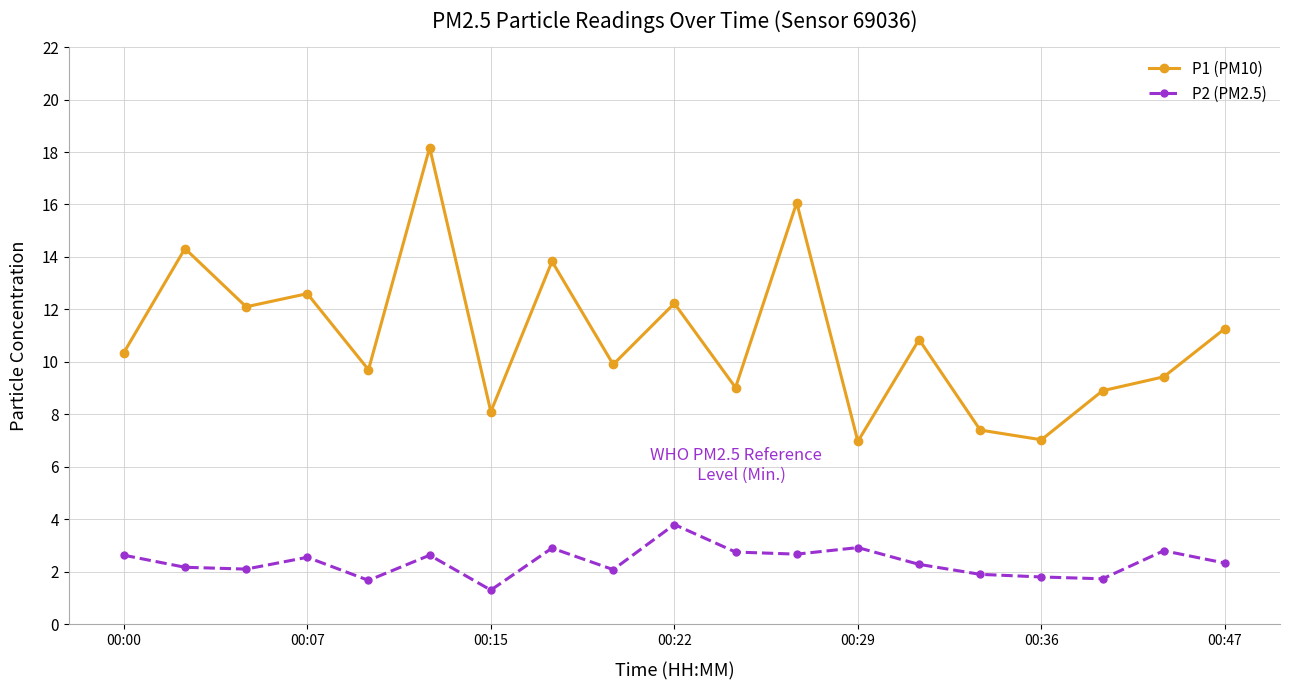

True or false: P1 (PM10) and P2 (PM2.5) intersect in this chart.

False